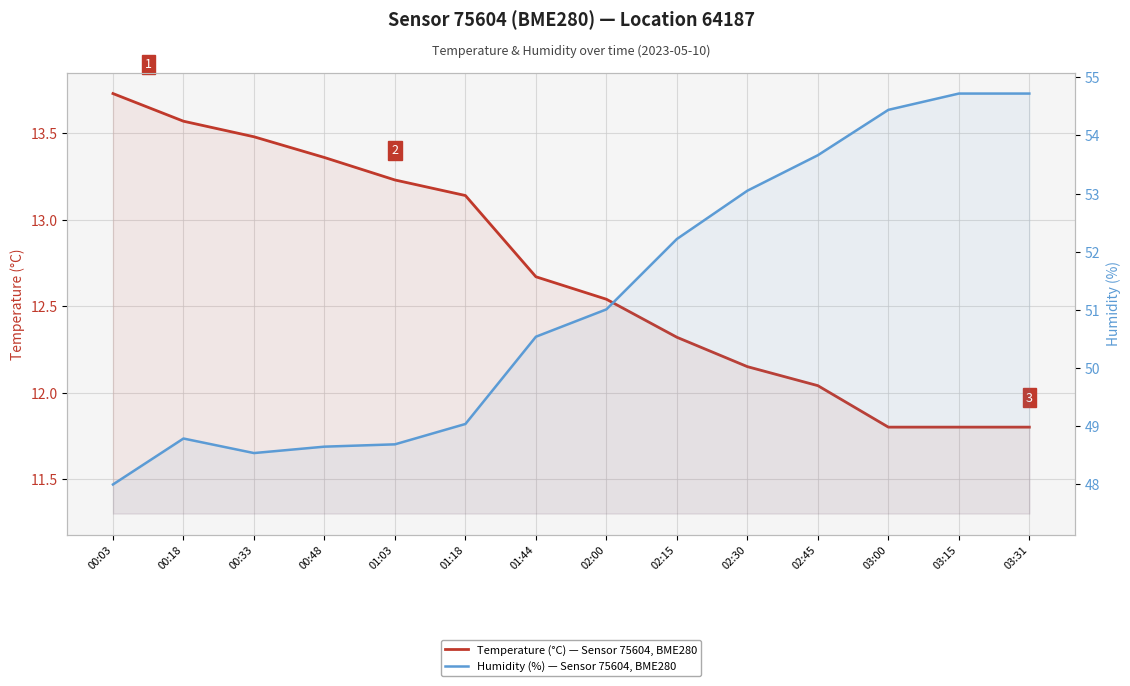

At how many categories does at least one series exceed 51?

7